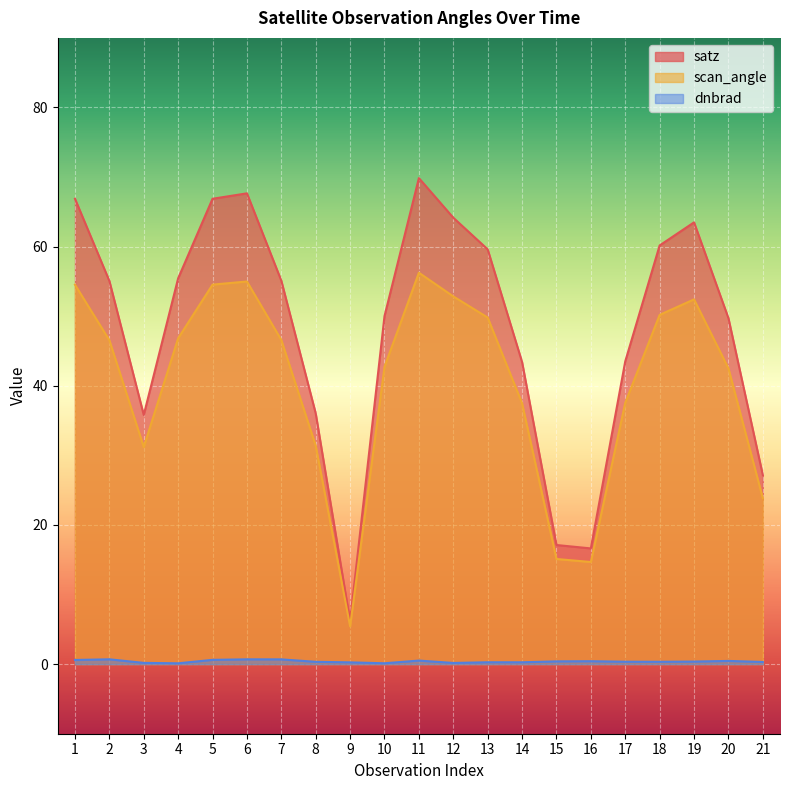

Where does the scan_angle series first go above 46?

1